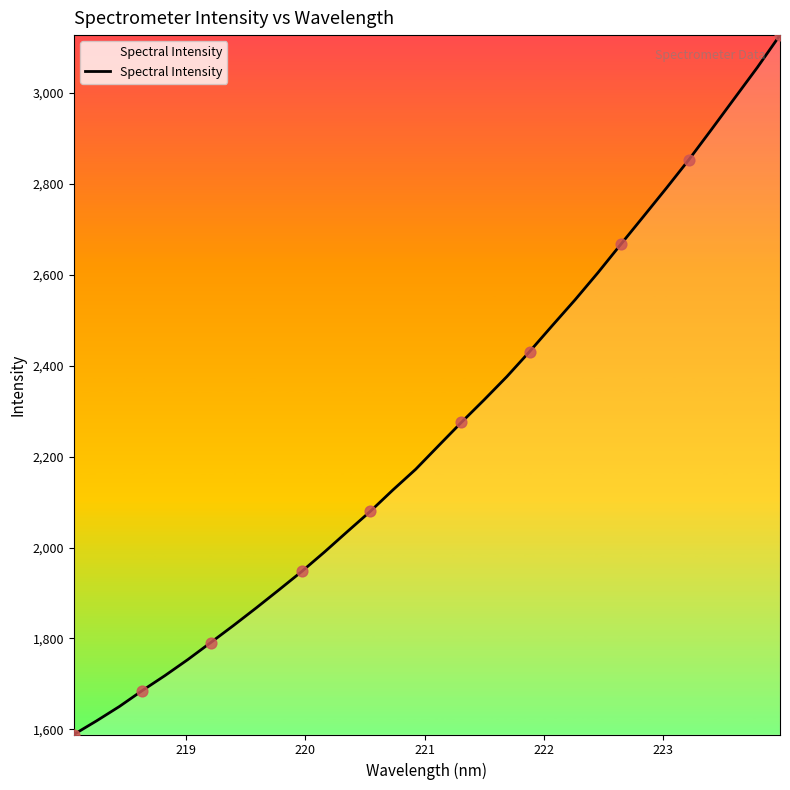

What is the smallest value displayed?

1588.9